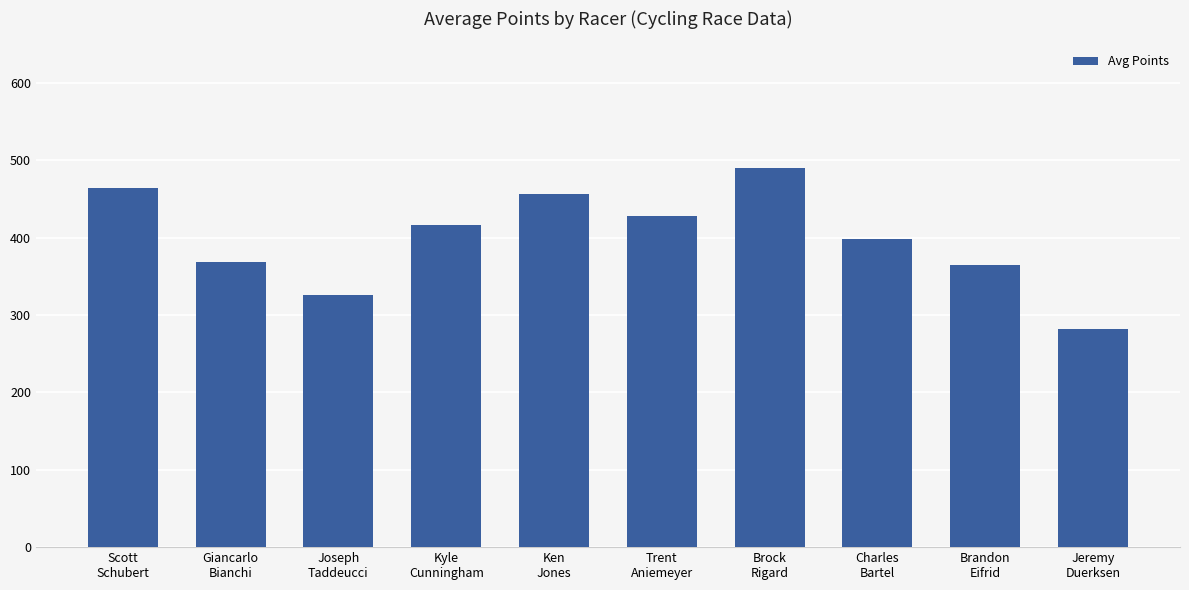

What is the label of the 2nd bar from the right?

Brandon
Eifrid